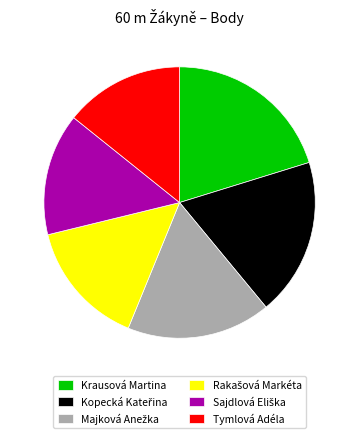

Which slice is the largest?

Krausová Martina